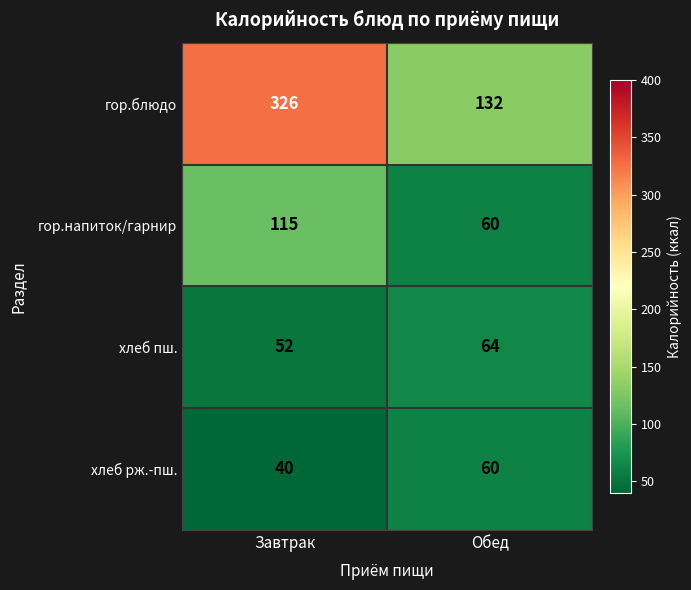

List the series in order of their peak value, highest first.

гор.блюдо, гор.напиток/гарнир, хлеб пш., хлеб рж.-пш.